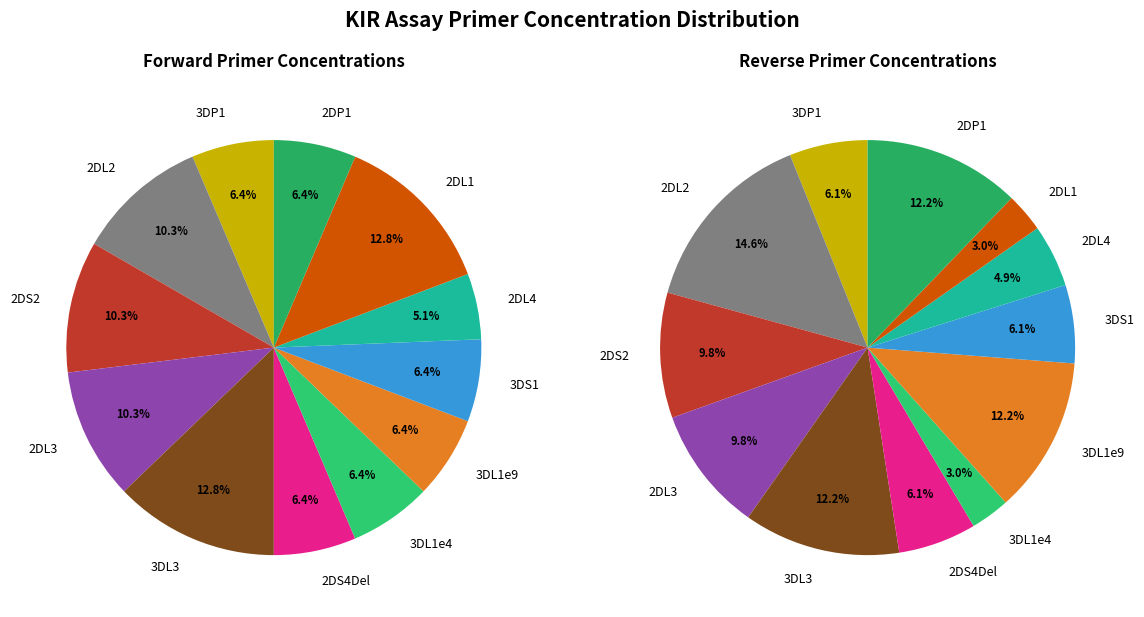

Is there any slice that represents more than half of the pie?

No